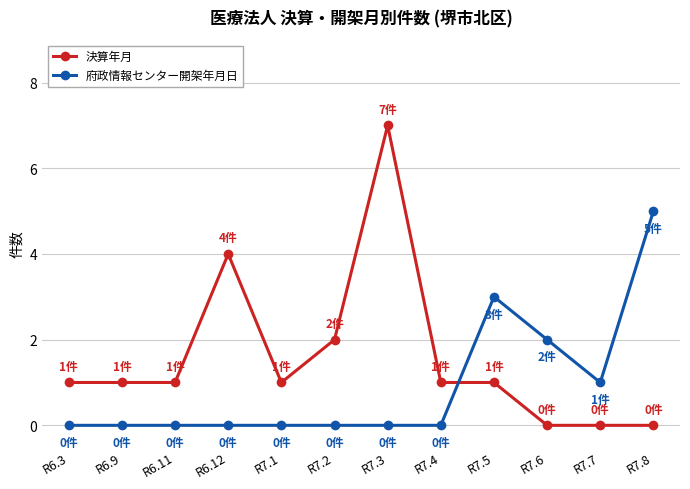

Which category has the highest value in the 府政情報センター開架年月日 series?

R7.8